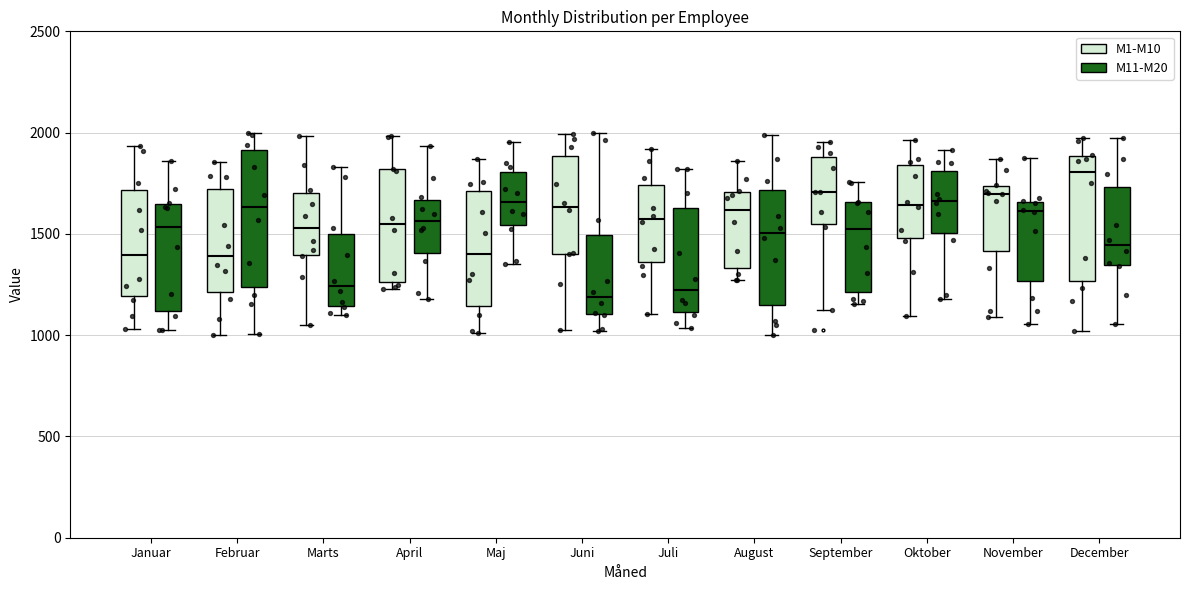

Reading left to right, read every box against the y-axis: the position of its median line, the range the box covers, and the ends of its whiskers. The values are not printed on the chart, so give them approximately, as read against the axis.

Januar (M1-M10): median 1400, box 1200 to 1700, whiskers 1050 to 1950
Januar (M11-M20): median 1550, box 1100 to 1650, whiskers 1050 to 1850
Februar (M1-M10): median 1400, box 1200 to 1700, whiskers 1000 to 1850
Februar (M11-M20): median 1650, box 1250 to 1900, whiskers 1000 to 2000
Marts (M1-M10): median 1550, box 1400 to 1700, whiskers 1050 to 2000
Marts (M11-M20): median 1250, box 1150 to 1500, whiskers 1100 to 1850
April (M1-M10): median 1550, box 1250 to 1800, whiskers 1250 (just below the box's lower edge) to 2000
April (M11-M20): median 1550, box 1400 to 1650, whiskers 1200 to 1950
Maj (M1-M10): median 1400, box 1150 to 1700, whiskers 1000 to 1850
Maj (M11-M20): median 1650, box 1550 to 1800, whiskers 1350 to 1950
Juni (M1-M10): median 1650, box 1400 to 1900, whiskers 1050 to 2000
Juni (M11-M20): median 1200, box 1100 to 1500, whiskers 1000 to 2000
Juli (M1-M10): median 1550, box 1350 to 1750, whiskers 1100 to 1900
Juli (M11-M20): median 1200, box 1100 to 1650, whiskers 1050 to 1800
August (M1-M10): median 1600, box 1350 to 1700, whiskers 1250 to 1850
August (M11-M20): median 1500, box 1150 to 1700, whiskers 1000 to 2000
September (M1-M10): median 1700, box 1550 to 1900, whiskers 1100 to 1950
September (M11-M20): median 1500, box 1200 to 1650, whiskers 1150 to 1750
Oktober (M1-M10): median 1650, box 1500 to 1850, whiskers 1100 to 1950
Oktober (M11-M20): median 1650, box 1500 to 1800, whiskers 1200 to 1900
November (M1-M10): median 1700, box 1400 to 1750, whiskers 1100 to 1850
November (M11-M20): median 1600, box 1250 to 1650, whiskers 1050 to 1900
December (M1-M10): median 1800, box 1250 to 1900, whiskers 1000 to 1950
December (M11-M20): median 1450, box 1350 to 1750, whiskers 1050 to 1950